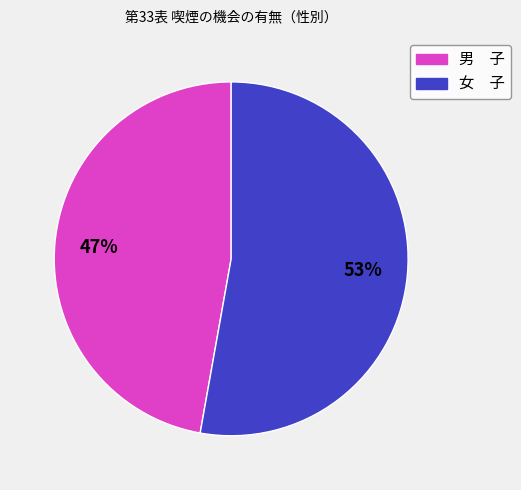

To the nearest percent, what is the difference between the largest and smallest slice percentages?

6%